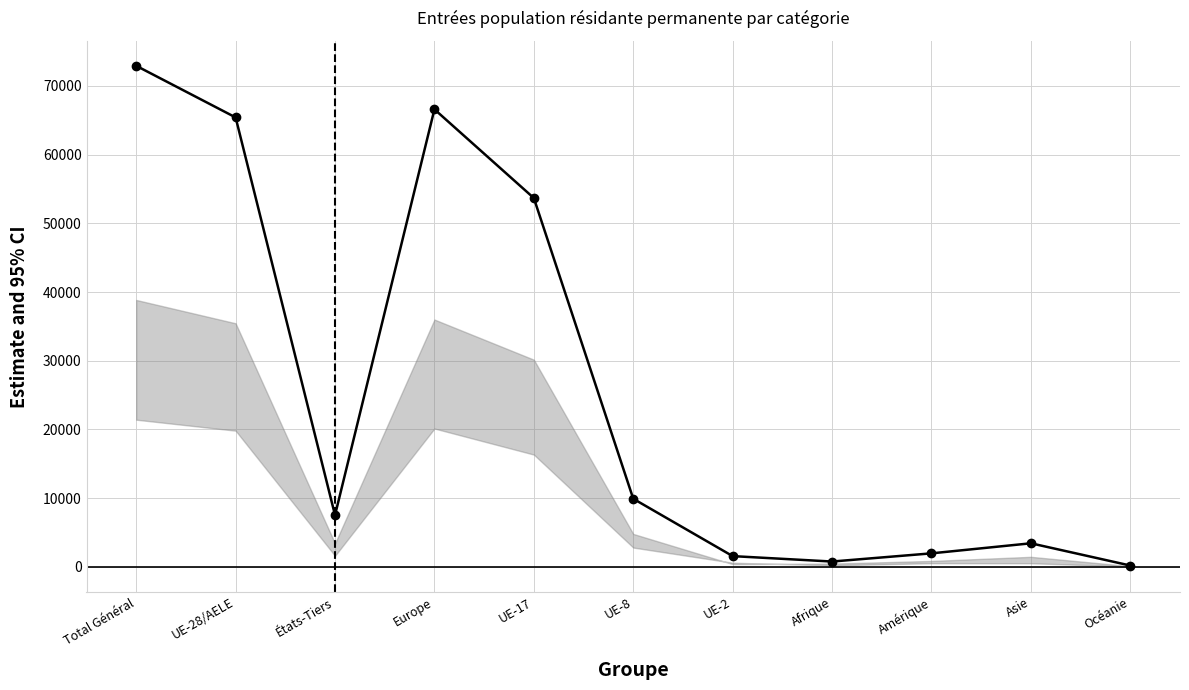

What is the ratio of the value at UE-2 to the value at Océanie?

8.7